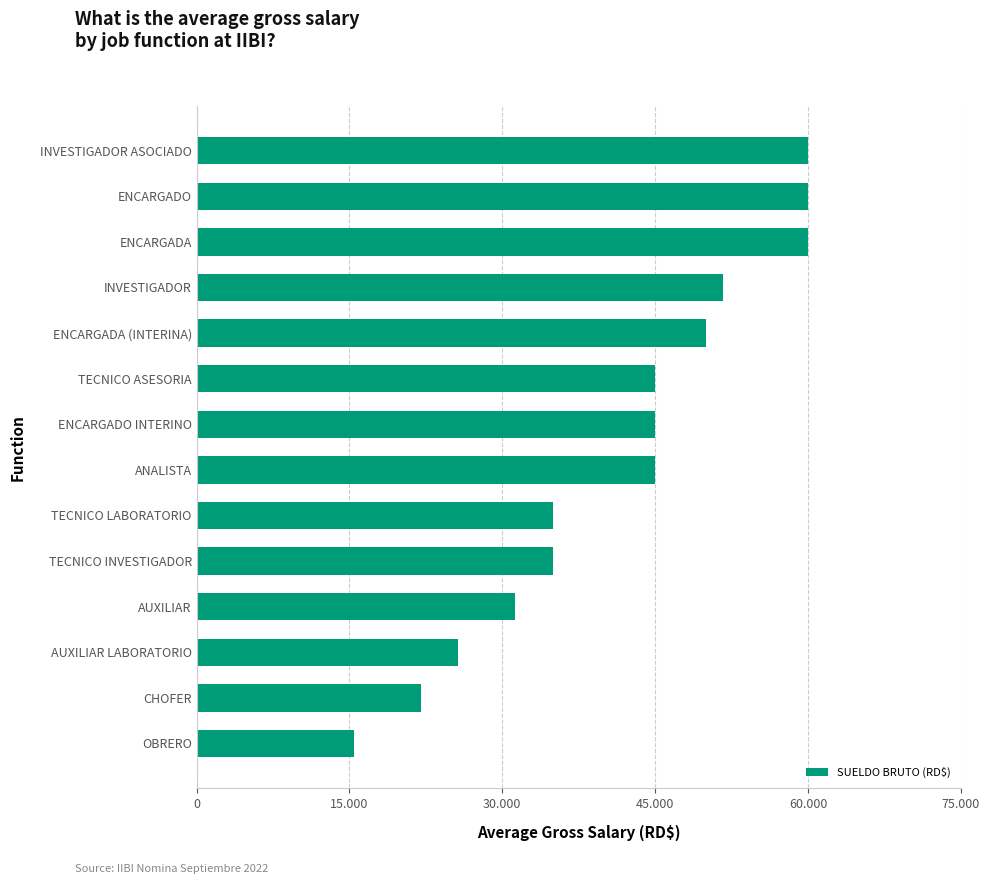

Where is the data nearest to the value 37700?

TECNICO LABORATORIO